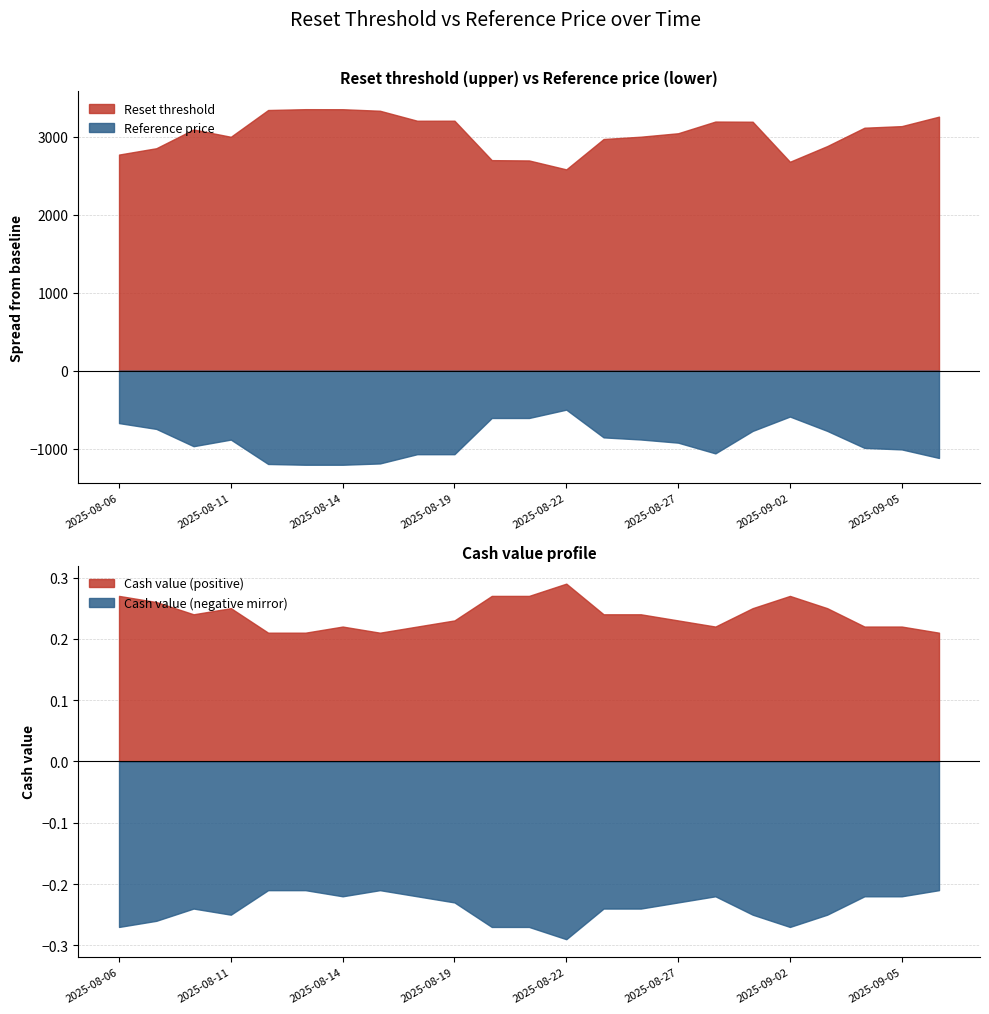

What is the difference between the maximum and minimum values in the Reset threshold series?

772.1